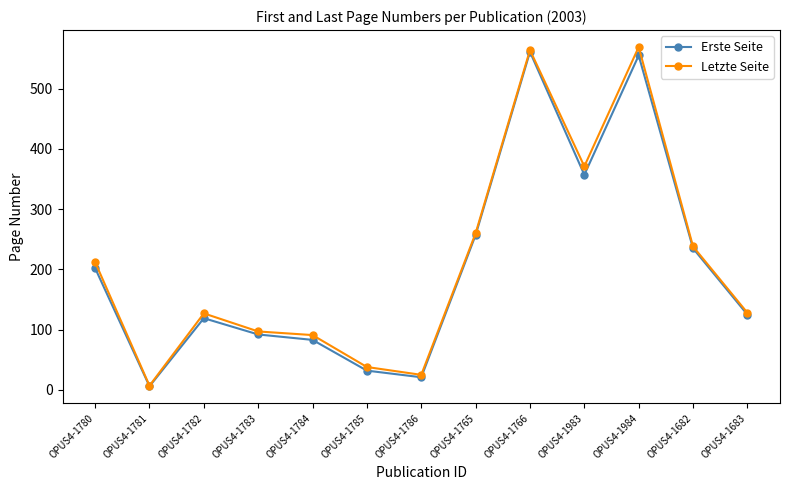

How many categories are shown in the chart?

13